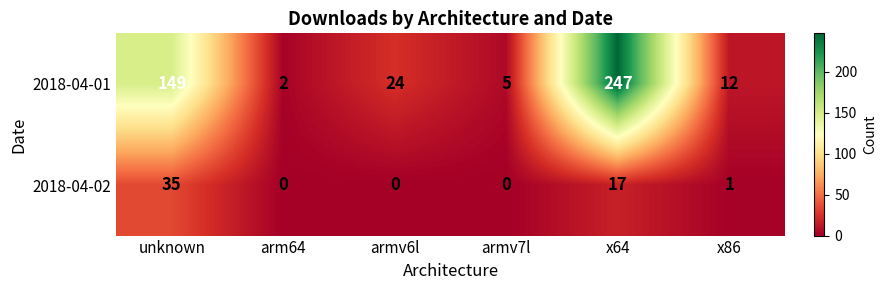

What is the total value across all series at x64?

264